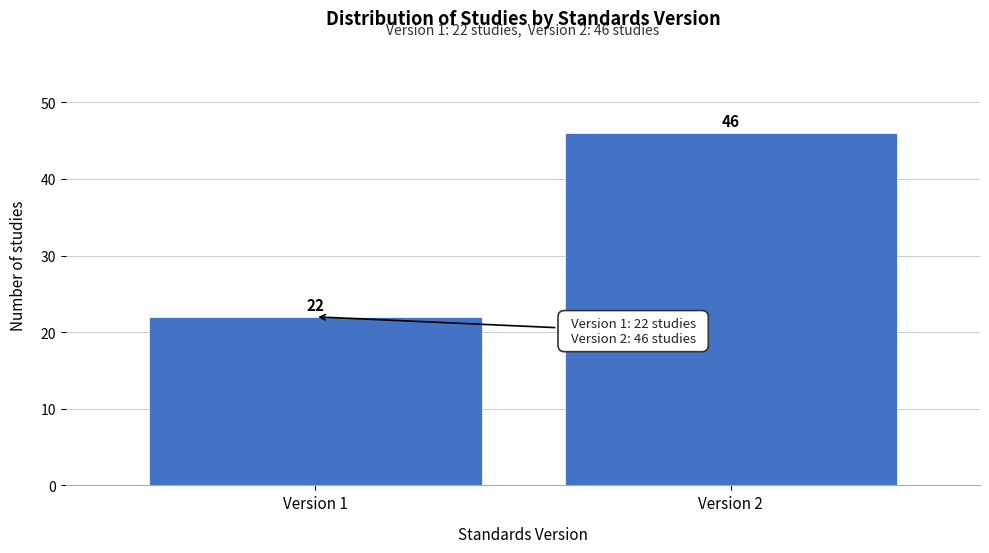

Reading right to left, transcribe all the data shown in this chart.

46	22